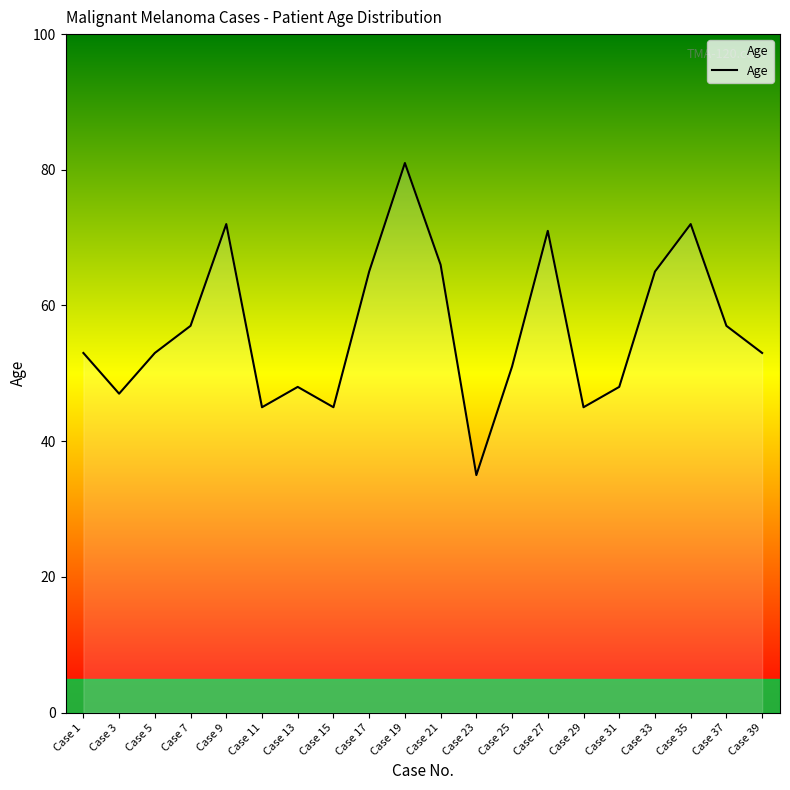

The value at Case 35 is 72. True or false?

True